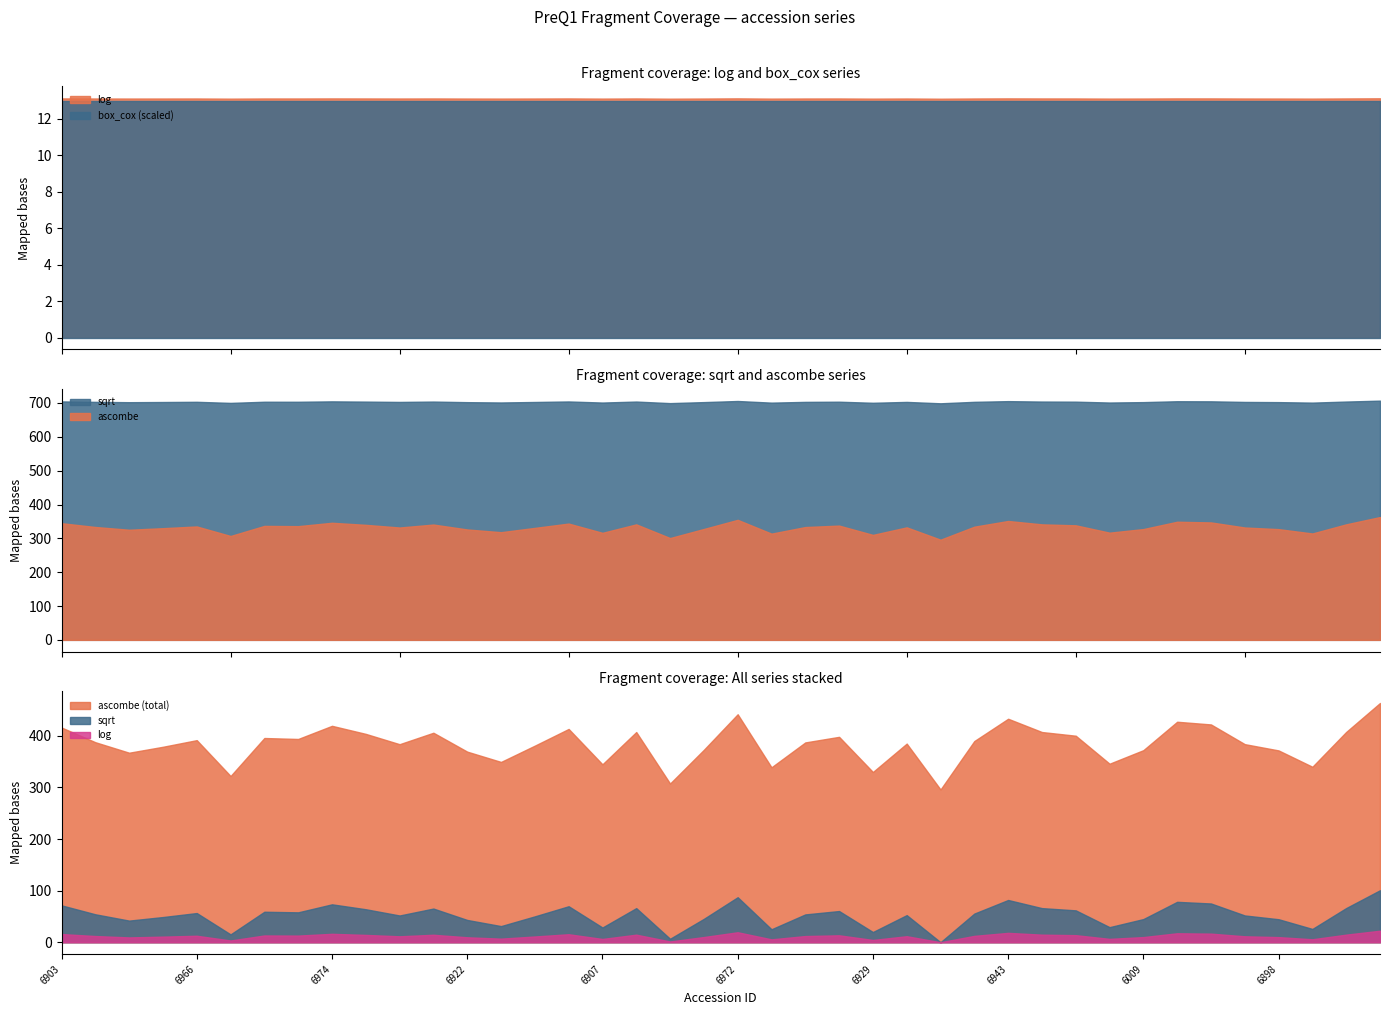

Rank the series at 6962 from highest to lowest value.

sqrt, ascombe, log, box_cox